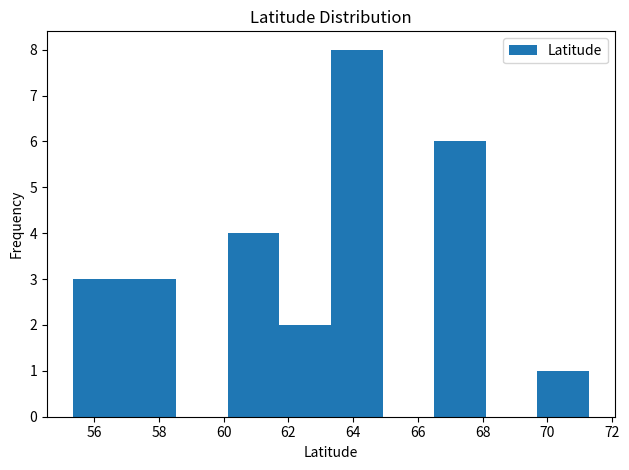

Reading left to right, list every bar in this chart as the range it spans on the x-axis followed by its height. Neither the bar edges nor the heights are printed on the chart, so give them approximately, as read against the axes.

55.4 to 57.0: 3
57.0 to 58.6: 3
58.6 to 60.2: 0
60.2 to 61.8: 4
61.8 to 63.4: 2
63.4 to 65.0: 8
65.0 to 66.6: 0
66.6 to 68.0: 6
68.0 to 69.6: 0
69.6 to 71.2: 1